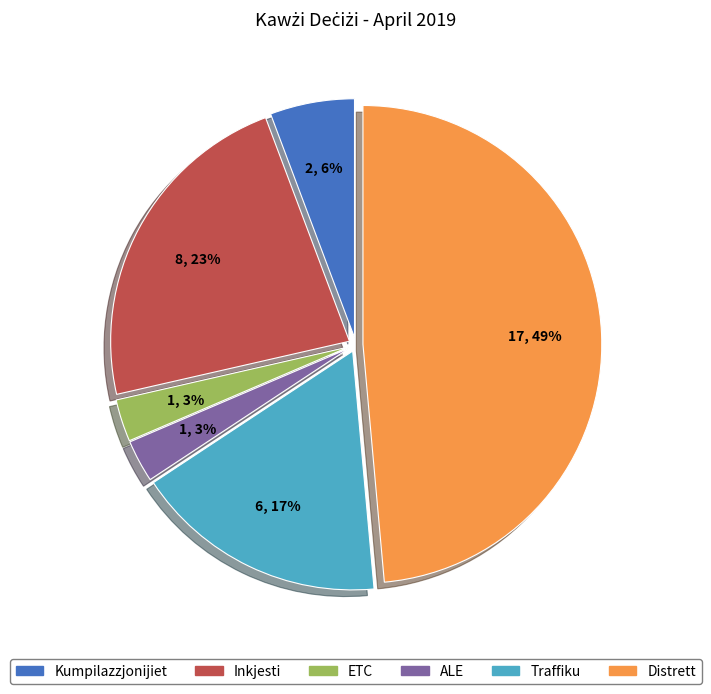

To the nearest percent, what percentage of the pie is ALE?

3%